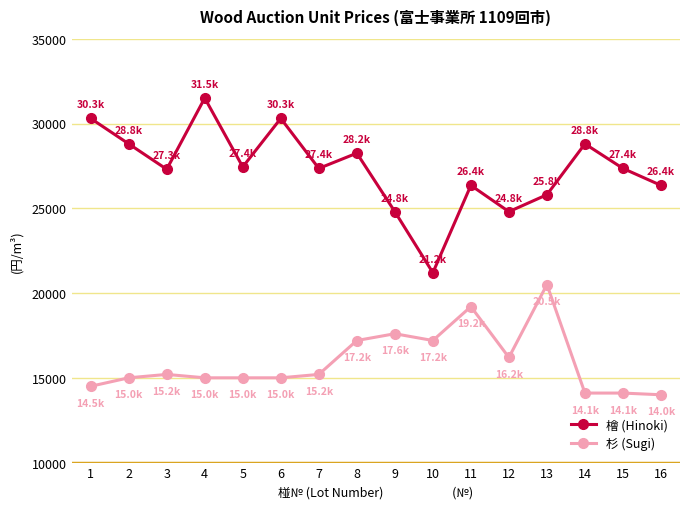

What is the sum of the 杉 (Sugi) values at 4 and 11?

34200